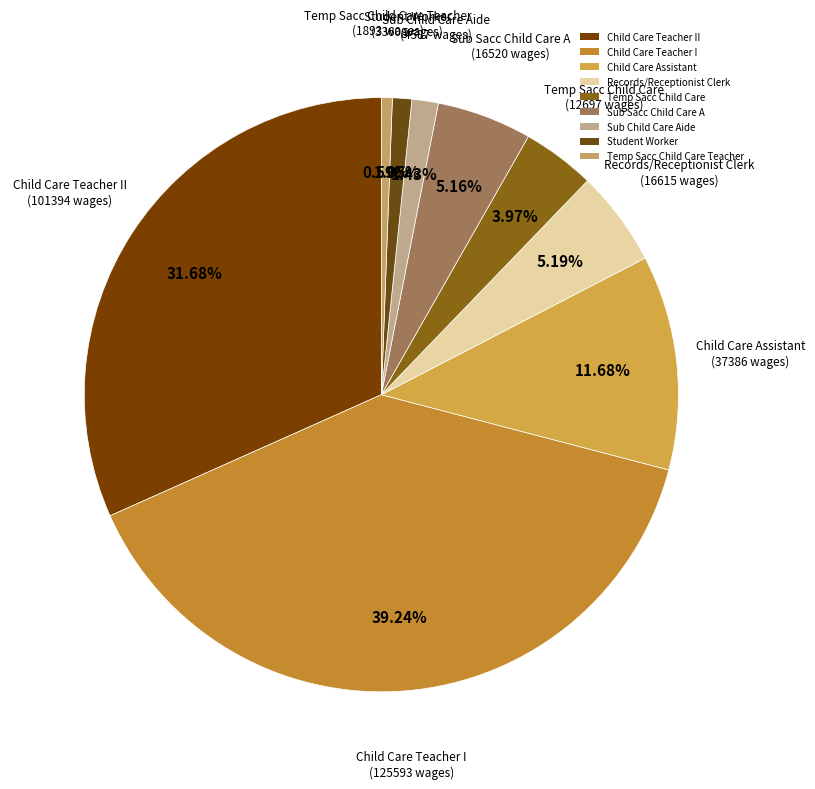

Which category has the biggest portion of the pie?

Child Care Teacher I